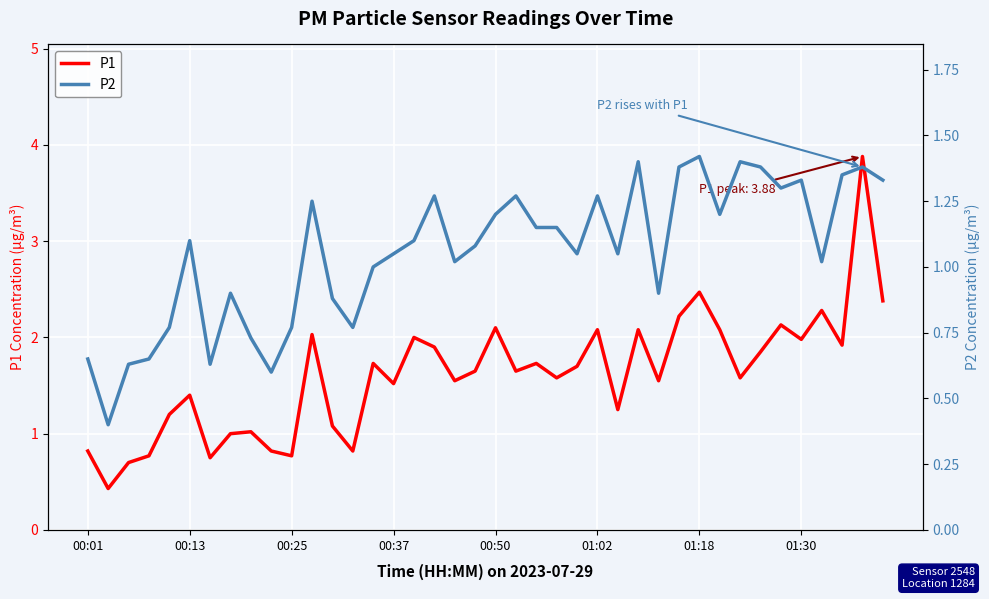

What is the minimum value for P1?

0.4